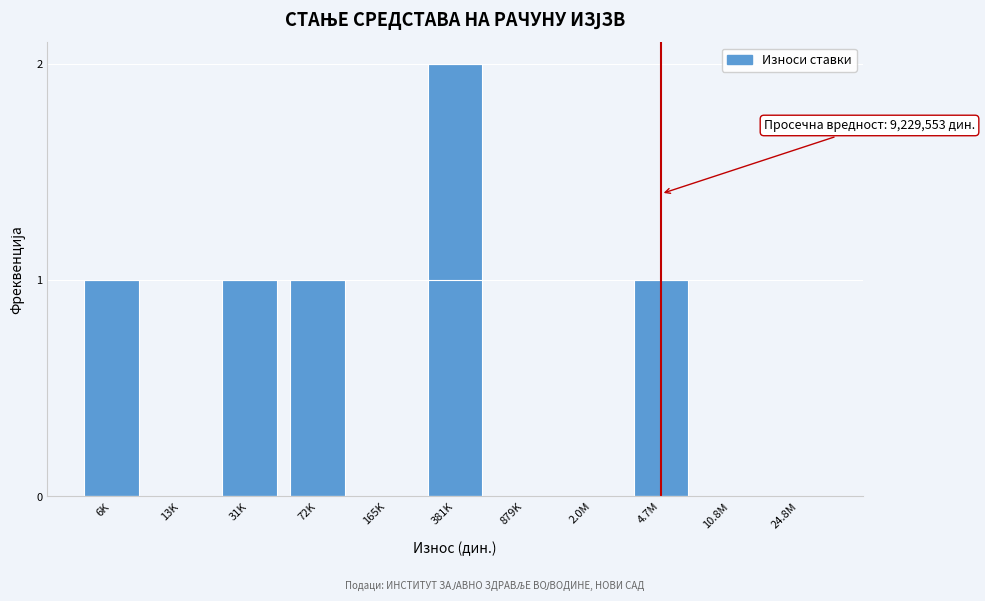

Reading left to right, transcribe all the data shown in this chart.

6K=1	13K=0	31K=1	72K=1	165K=0	381K=2	879K=0	2.0M=0	4.7M=1	10.8M=0	24.8M=0